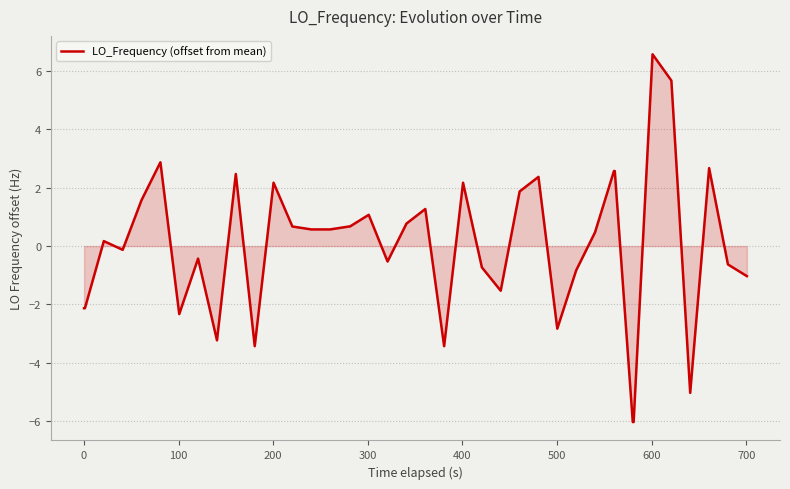

What is the greatest value displayed?

6.6